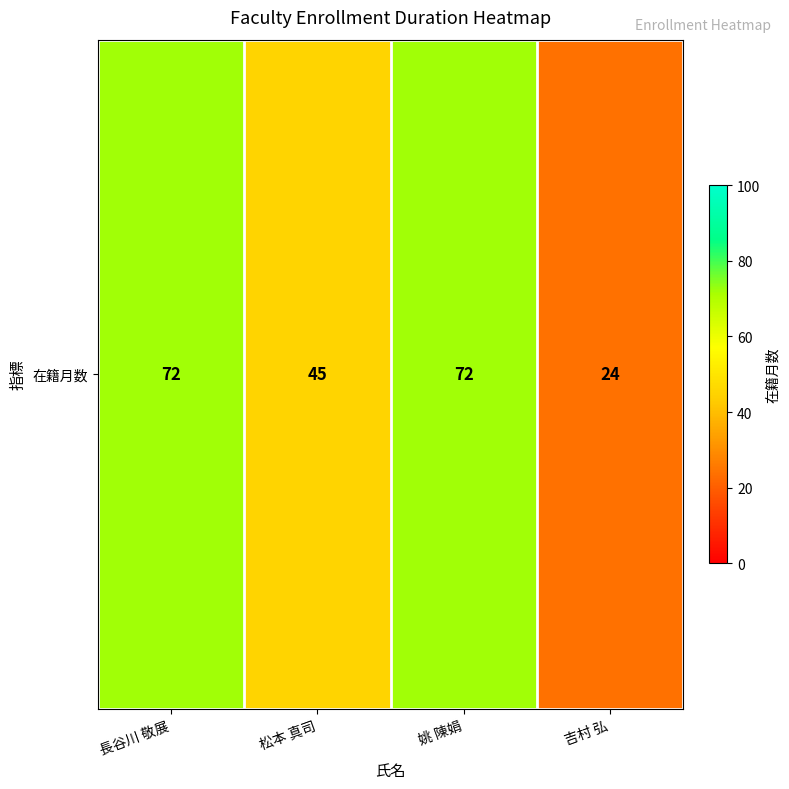

List the labels in order of value, largest first.

長谷川 敬展, 姚 陳娟, 松本 真司, 吉村 弘